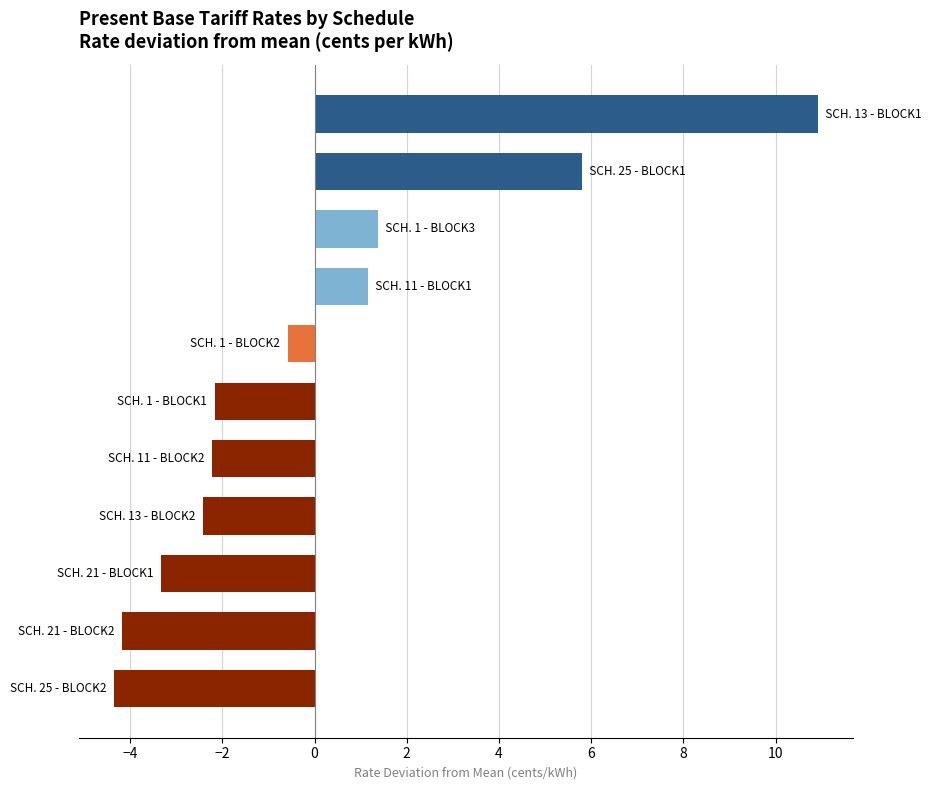

What is the difference between the second highest and minimum values?

10.2